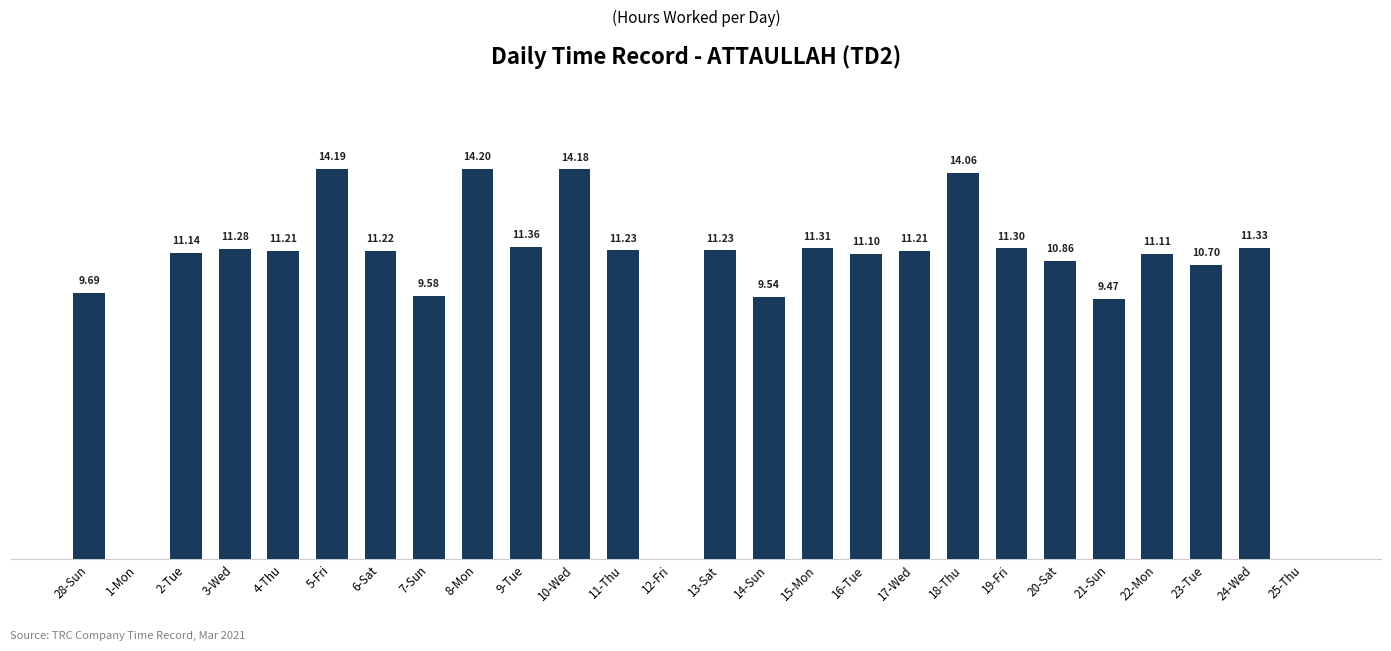

Which category has the highest value across all series?

8-Mon